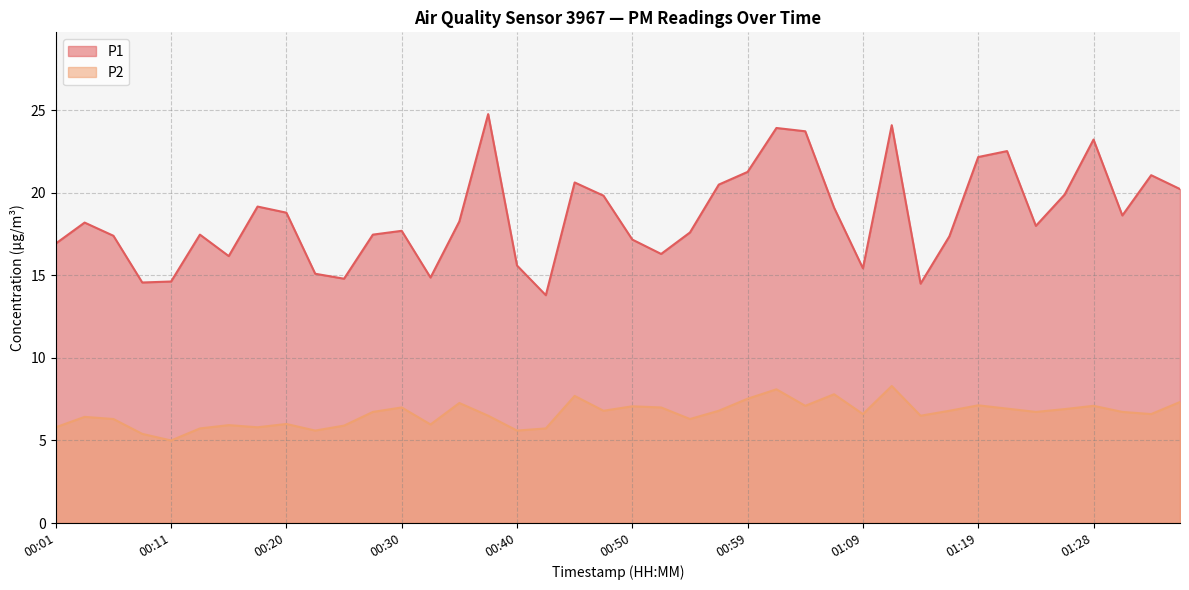

What is the sum of all P1 values?

742.9